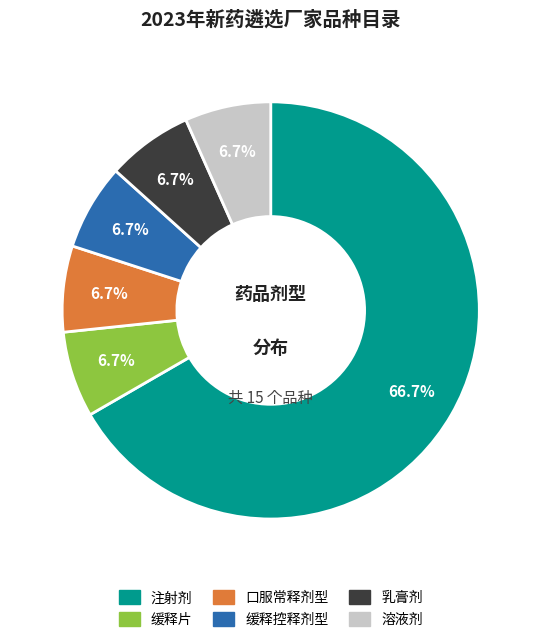

Combined, do 溶液剂 and 注射剂 account for over 50%?

Yes